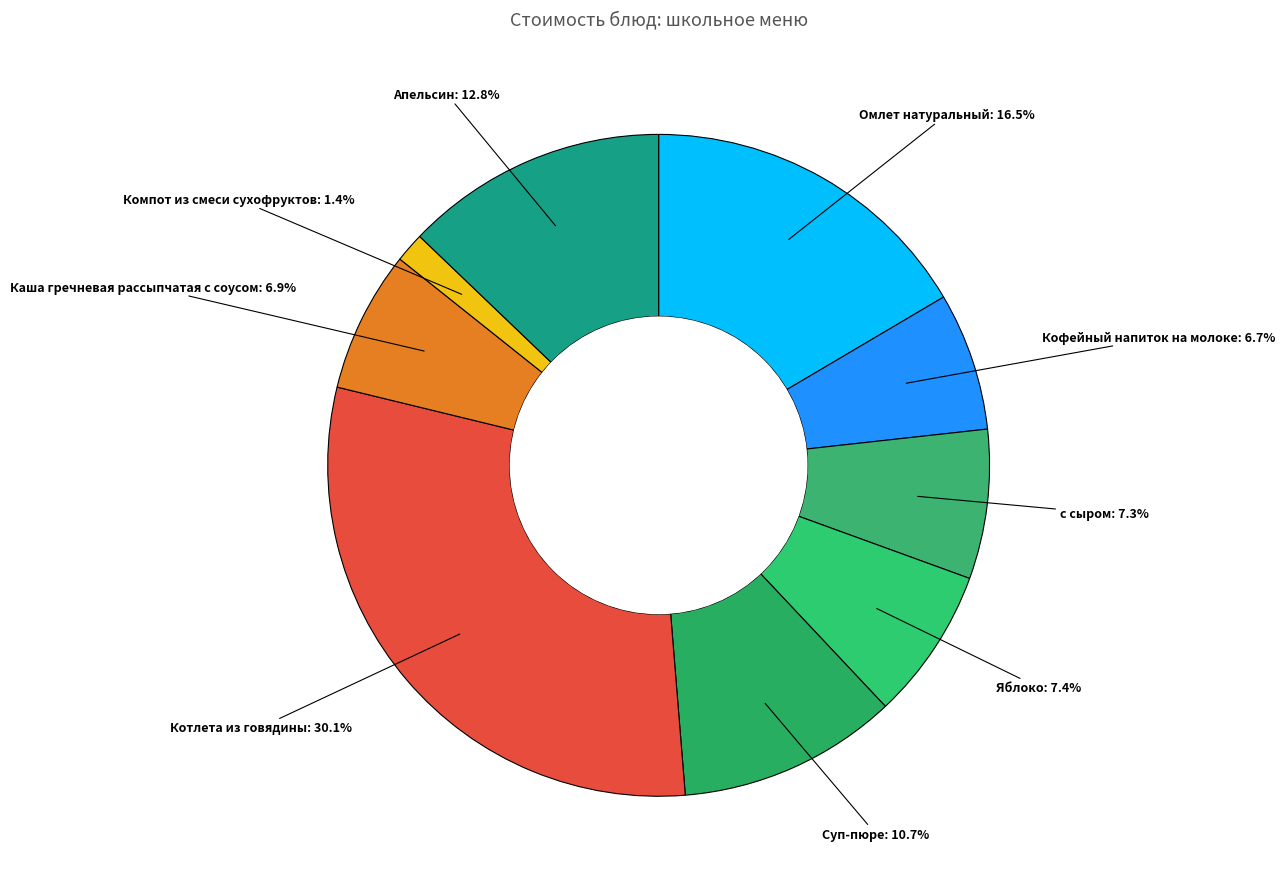

Which slice is the smallest?

Компот из смеси сухофруктов